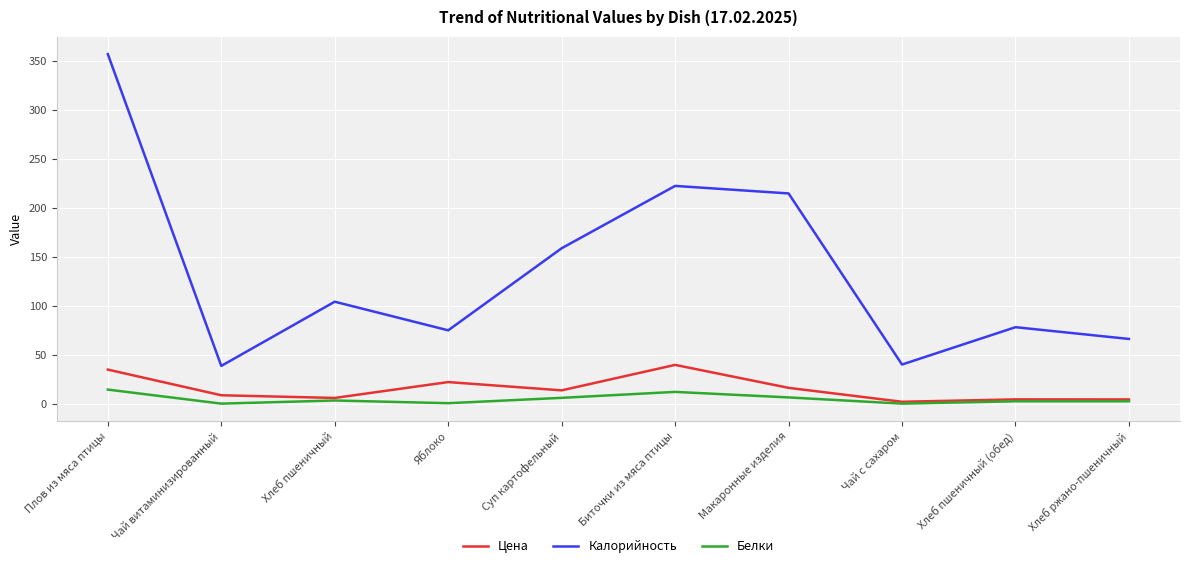

At how many categories does at least one series exceed 308?

1